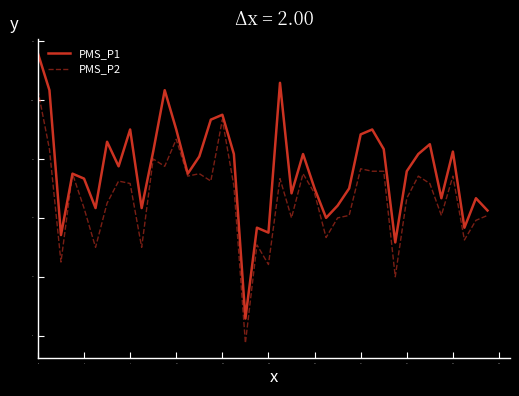

Which series has the widest spread of values?

PMS_P1